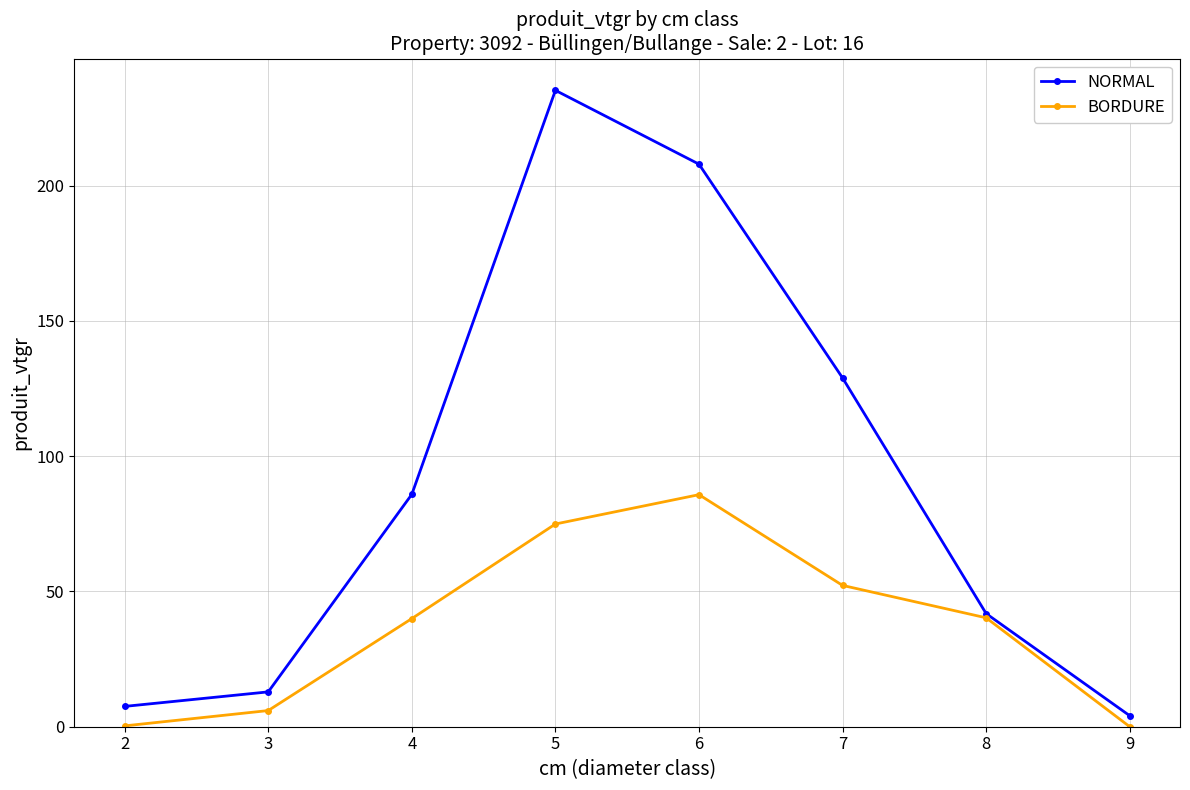

What is the spread (max minus min) of values at 3?

6.9